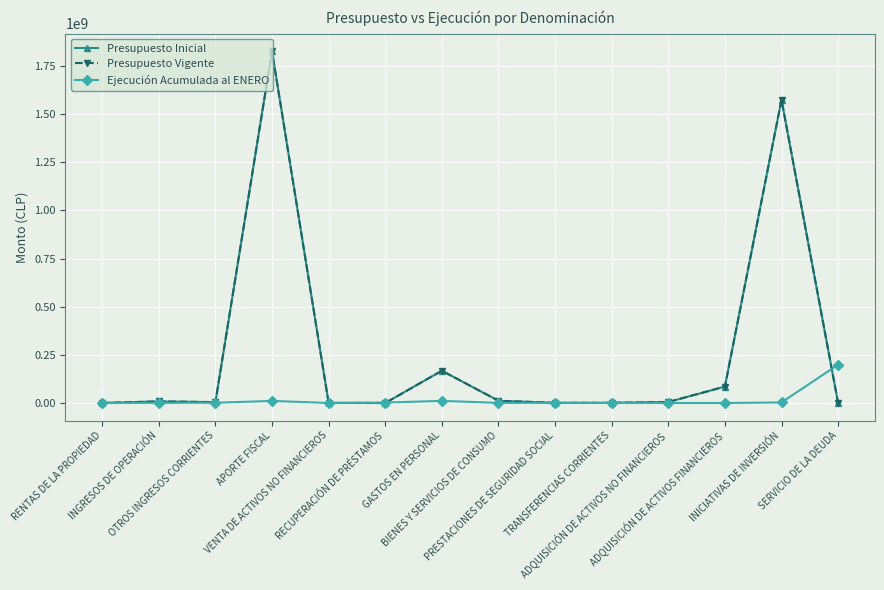

The value of Presupuesto Vigente at RENTAS DE LA PROPIEDAD is 91282. True or false?

False